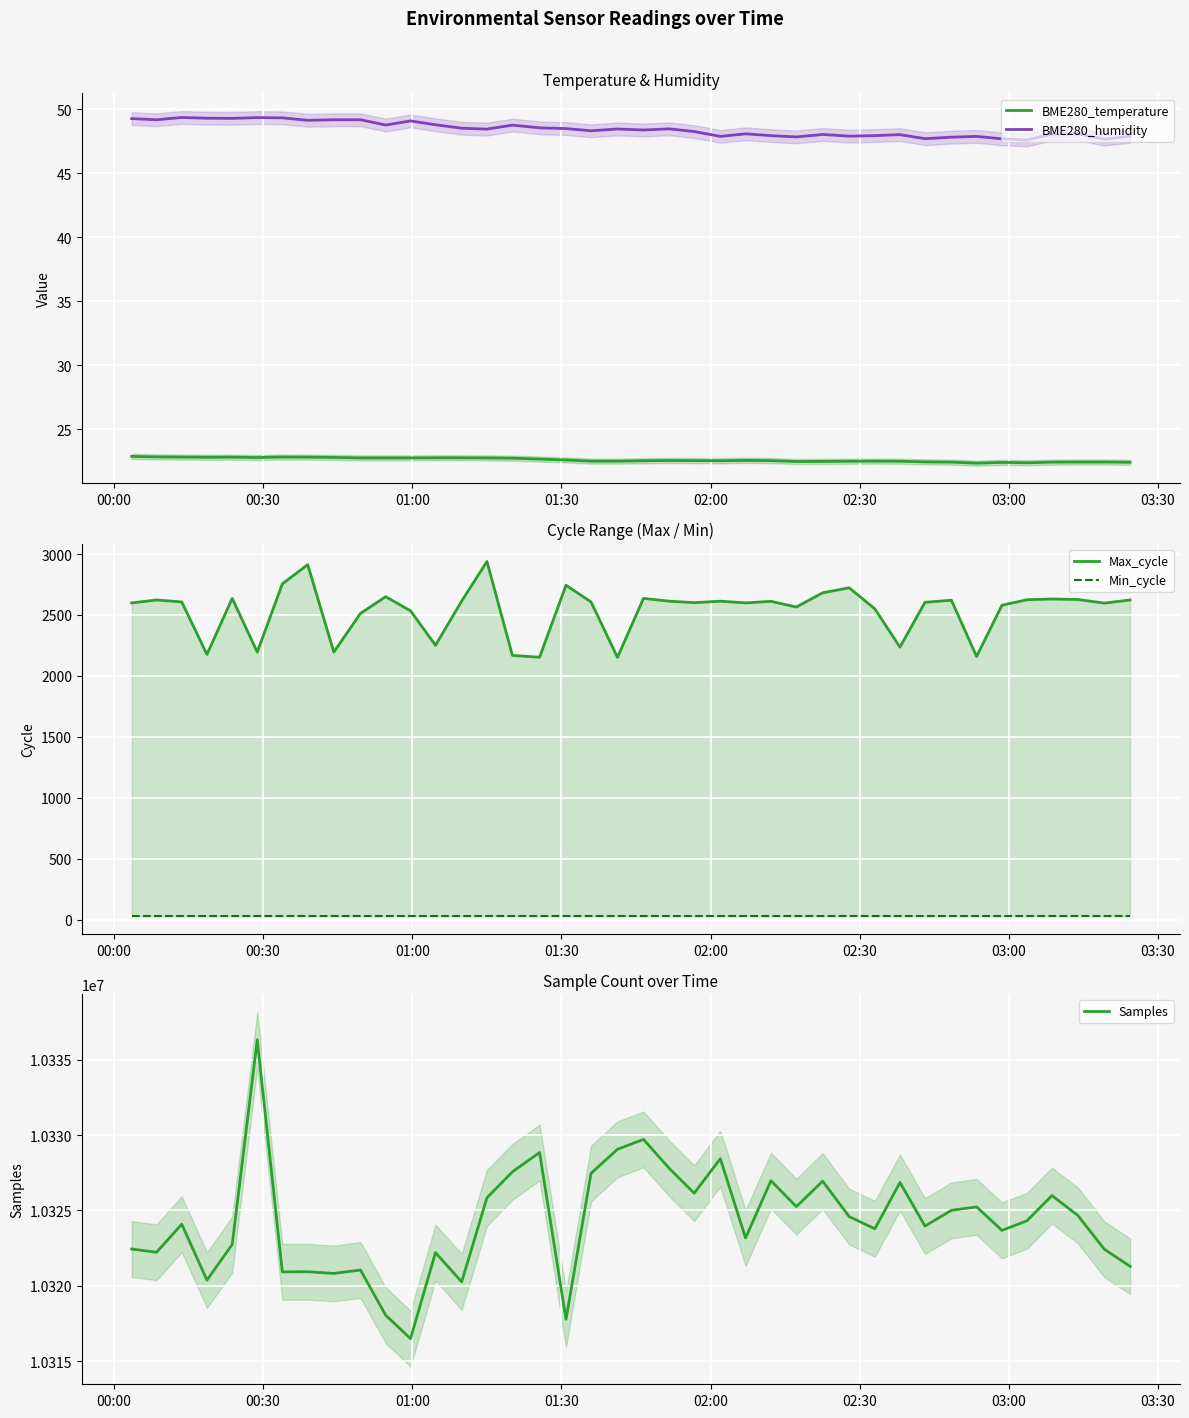

Reading left to right, what are all the values shown in this chart?

BME280_temperature: 22.9	22.8	22.8	22.8	22.8	22.8	22.8	22.8	22.8	22.7	22.7	22.7	22.8	22.8	22.7	22.7	22.6	22.6	22.5	22.5	22.5	22.5	22.5	22.5	22.6	22.5	22.5	22.5	22.5	22.5	22.5	22.4	22.4	22.3	22.4	22.4	22.4	22.4	22.4	22.4
BME280_humidity: 49.3	49.2	49.4	49.3	49.3	49.3	49.3	49.1	49.2	49.2	48.8	49.1	48.8	48.5	48.4	48.8	48.5	48.5	48.3	48.5	48.4	48.5	48.2	47.9	48.1	47.9	47.8	48.0	47.9	47.9	48.0	47.7	47.8	47.9	47.7	47.6	48.0	48.1	47.6	47.9
Max_cycle: 2599.0	2623.0	2607.0	2176.0	2636.0	2195.0	2755.0	2913.0	2195.0	2513.0	2650.0	2534.0	2251.0	2614.0	2939.0	2168.0	2153.0	2744.0	2607.0	2152.0	2636.0	2613.0	2601.0	2613.0	2599.0	2612.0	2565.0	2682.0	2723.0	2550.0	2236.0	2604.0	2621.0	2159.0	2580.0	2625.0	2631.0	2627.0	2597.0	2623.0
Min_cycle: 28.0	28.0	28.0	28.0	28.0	28.0	28.0	28.0	28.0	28.0	28.0	28.0	28.0	28.0	28.0	28.0	28.0	28.0	28.0	28.0	28.0	28.0	28.0	28.0	28.0	28.0	28.0	28.0	28.0	28.0	28.0	28.0	28.0	28.0	28.0	28.0	28.0	28.0	28.0	28.0
Samples: 10322438.0	10322221.0	10324086.0	10320371.0	10322737.0	10336331.0	10320918.0	10320928.0	10320815.0	10321043.0	10318040.0	10316485.0	10322198.0	10320257.0	10325837.0	10327562.0	10328845.0	10317768.0	10327459.0	10329058.0	10329714.0	10327793.0	10326143.0	10328436.0	10323168.0	10326973.0	10325252.0	10326943.0	10324591.0	10323779.0	10326857.0	10323961.0	10325006.0	10325234.0	10323672.0	10324314.0	10325987.0	10324664.0	10322421.0	10321288.0